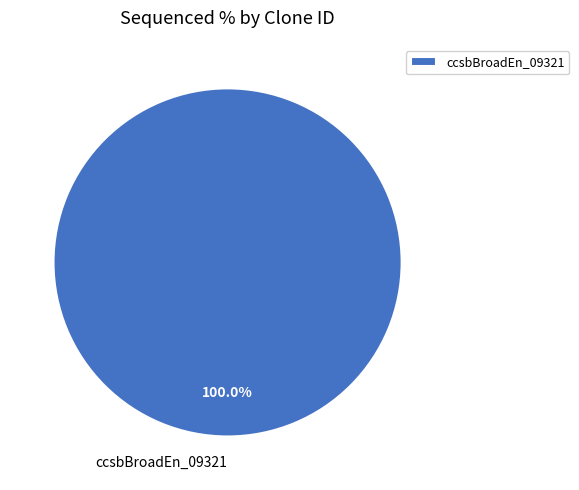

Is ccsbBroadEn_09321 the majority of the pie?

Yes